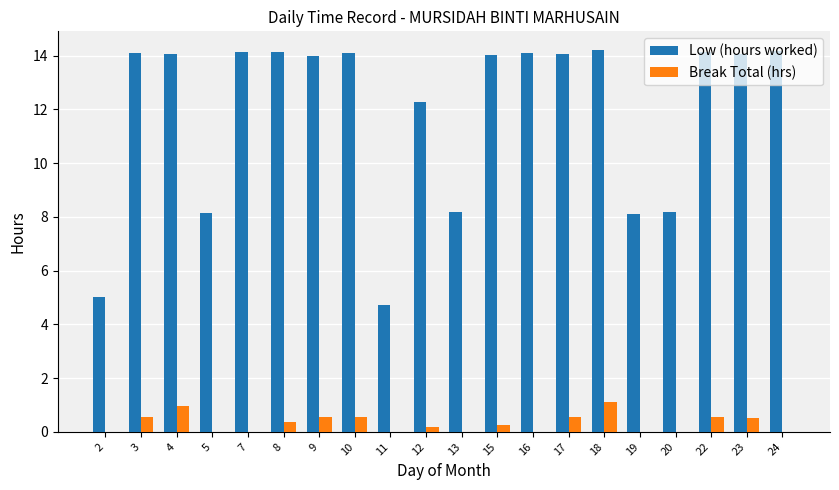

The Break Total (hrs) series shows 1.1 at 18. True or false?

True